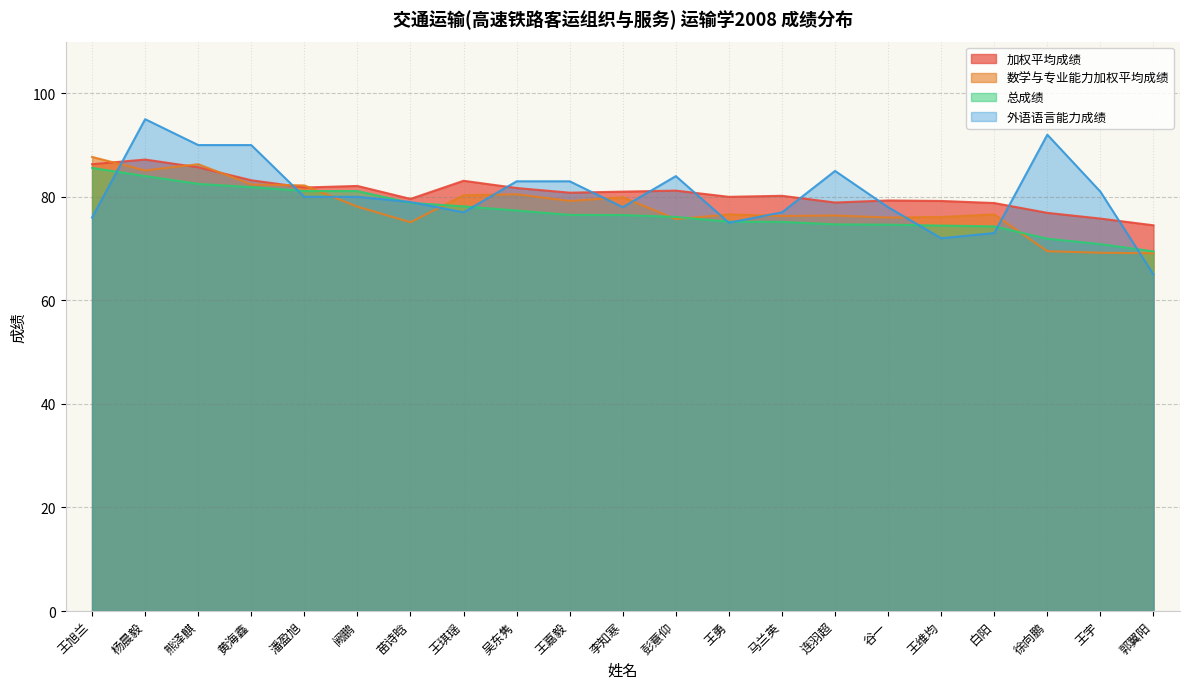

Between 王旭兰 and 王嘉毅, which is larger?

王旭兰